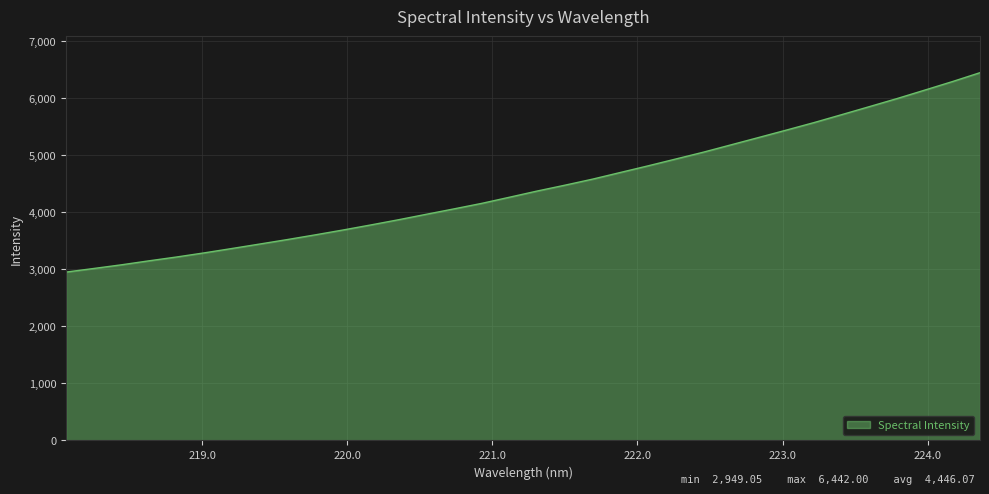

What is the difference between the maximum and minimum values?

3492.9